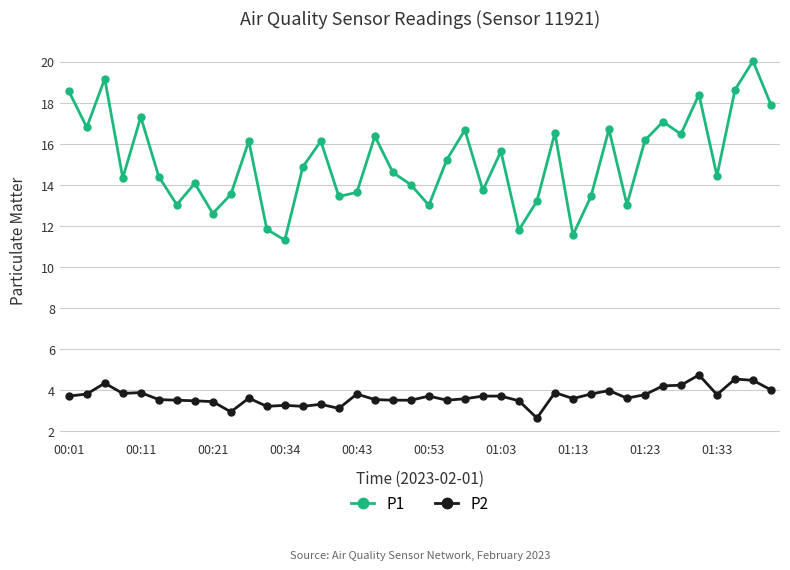

What is the value of the P1 point at the 33rd from the left?

16.2